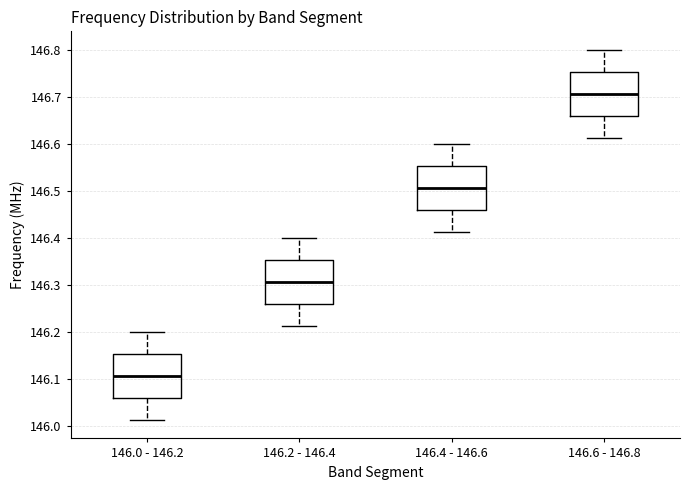

Reading left to right, read every box against the y-axis: the position of its median line, the range the box covers, and the ends of its whiskers. The values are not printed on the chart, so give them approximately, as read against the axis.

146.0 - 146.2: median 146.11, box 146.06 to 146.15, whiskers 146.01 to 146.20
146.2 - 146.4: median 146.31, box 146.26 to 146.35, whiskers 146.21 to 146.40
146.4 - 146.6: median 146.51, box 146.46 to 146.55, whiskers 146.41 to 146.60
146.6 - 146.8: median 146.71, box 146.66 to 146.75, whiskers 146.61 to 146.80